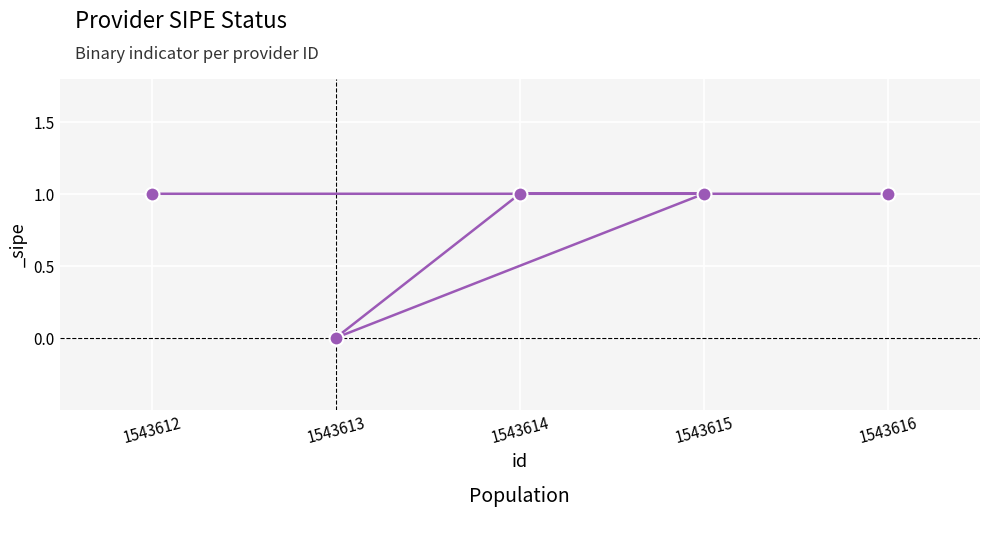

How many values are below 1?

1